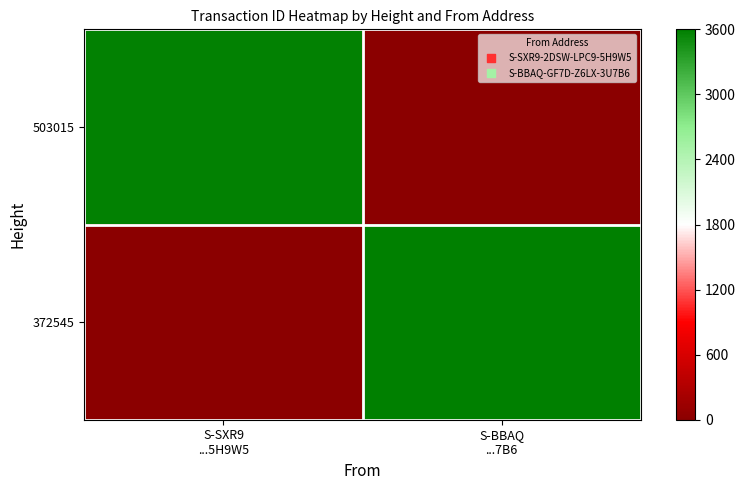

At S-BBAQ ...7B6, list the series in order from smallest to largest.

503015, 372545